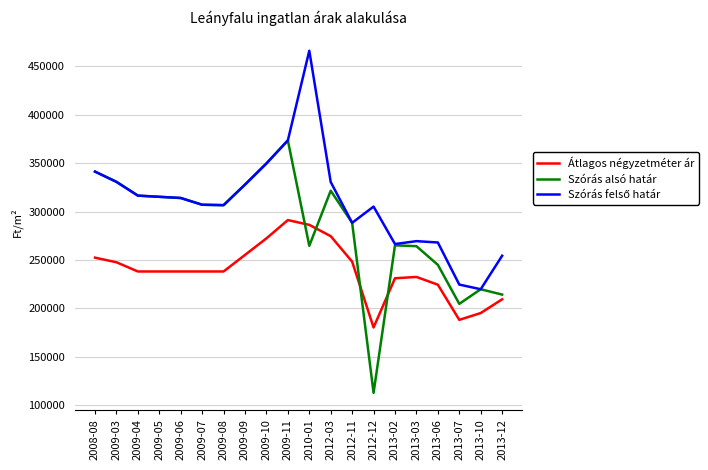

What is the spread (max minus min) of values at 2013-02?

35270